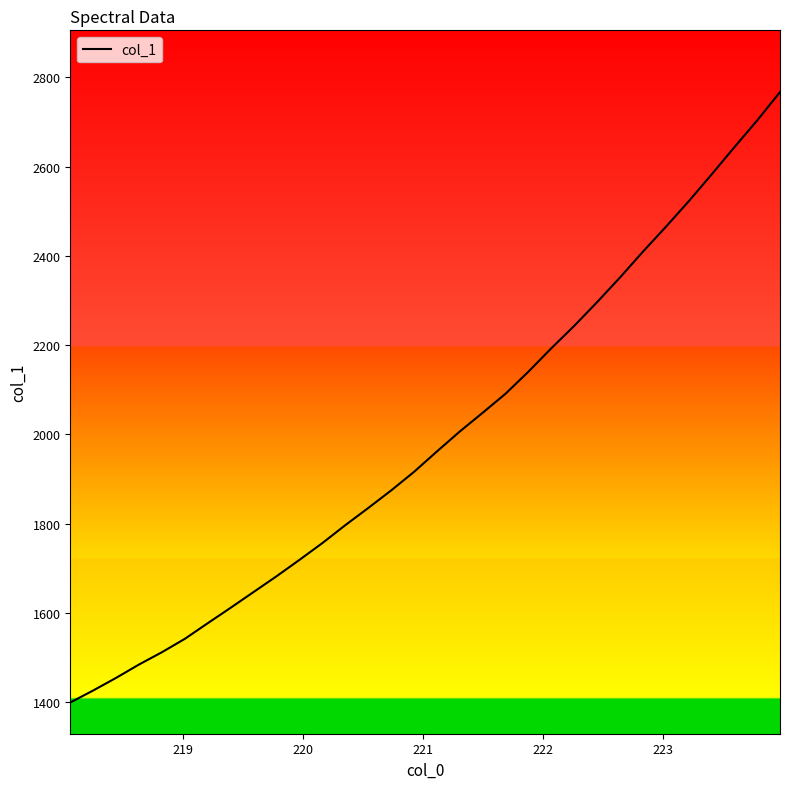

What is the minimum value shown in the chart?

1399.1